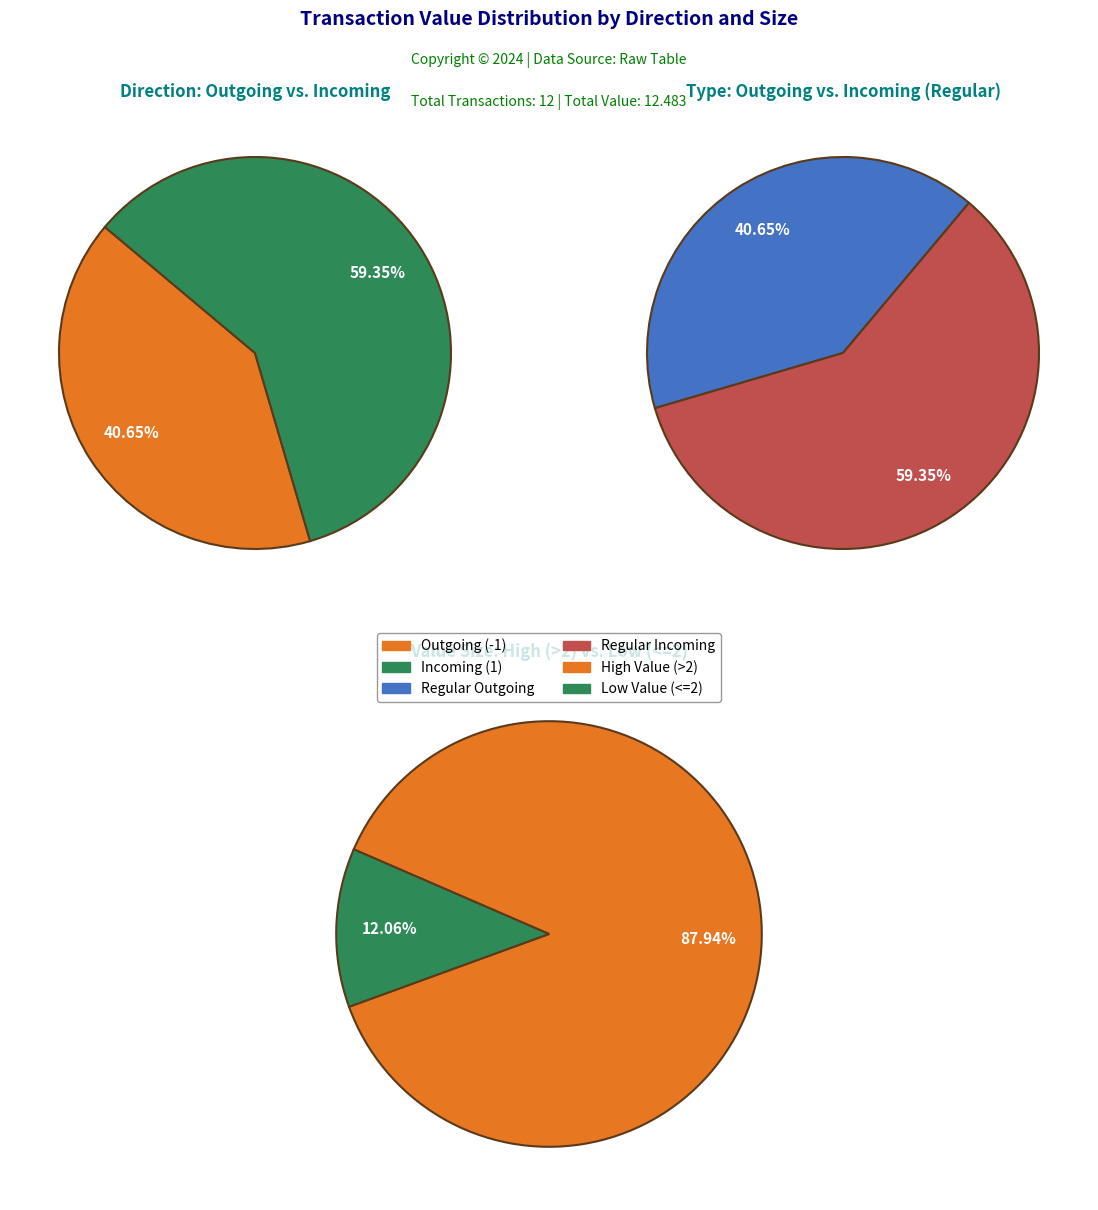

The 0 slice represents 21% of the pie. True or false?

False